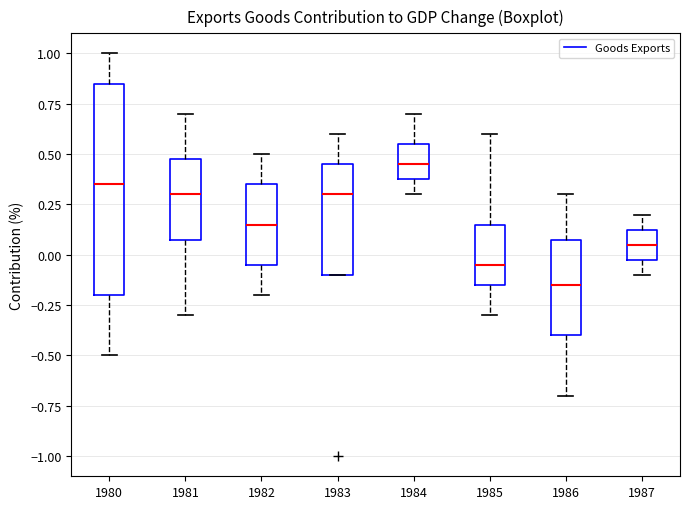

Comparing the boxes themselves (not the whiskers), which one is the tallest?

1980